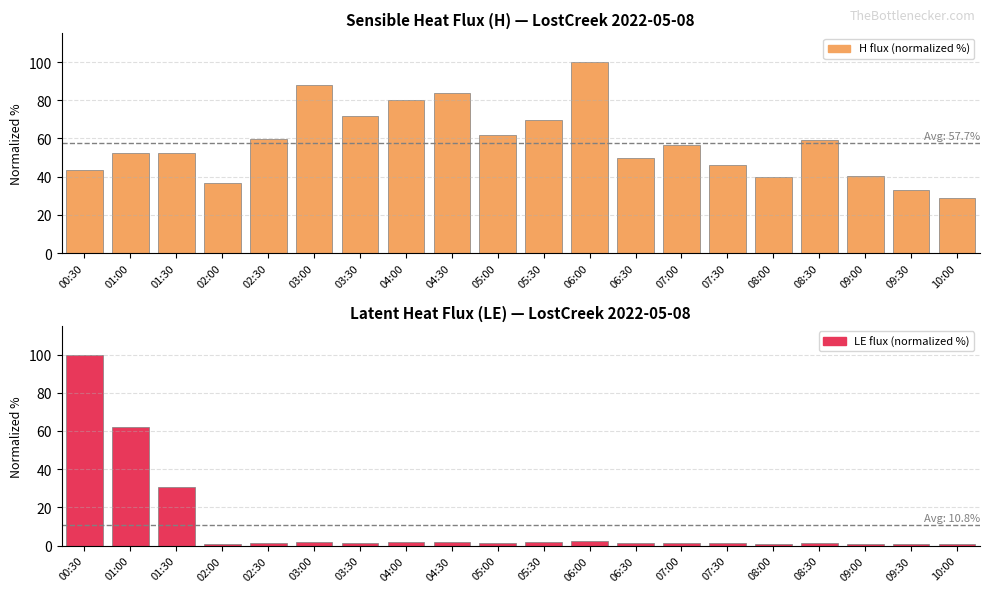

How many bars are there in total?

40